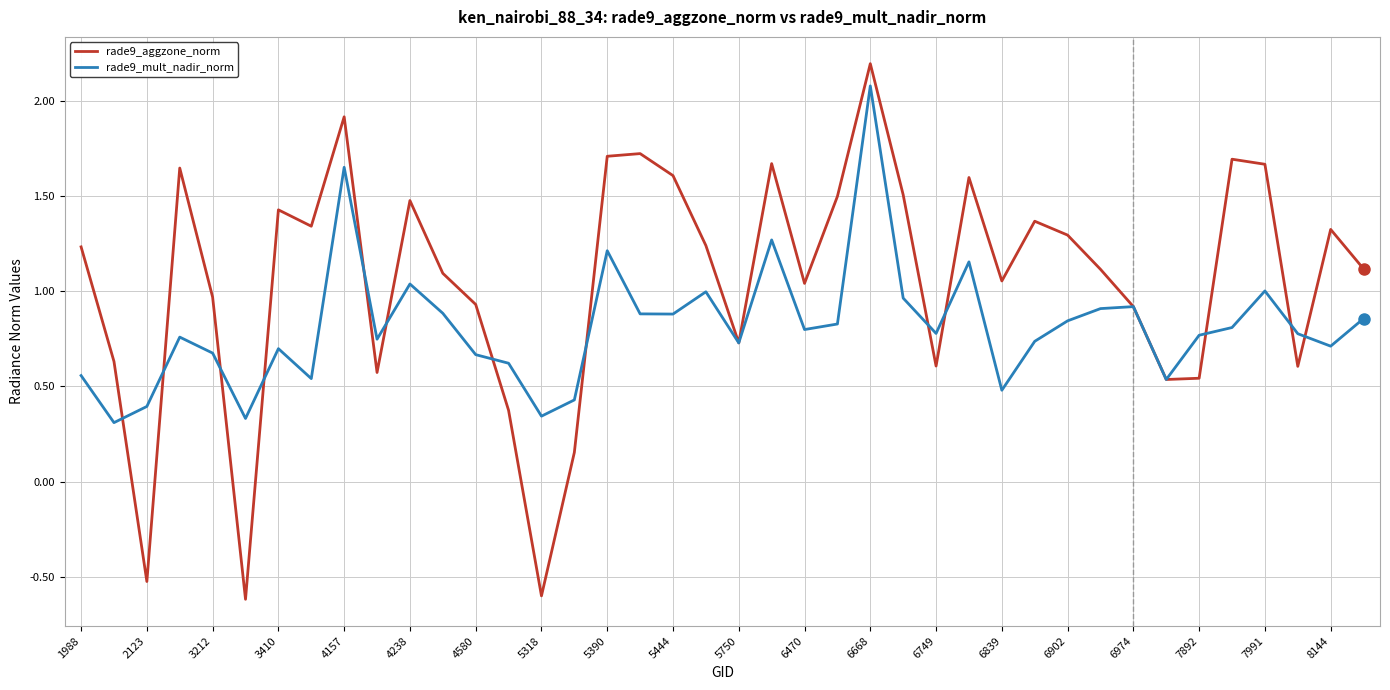

Which series has the widest spread of values?

rade9_aggzone_norm